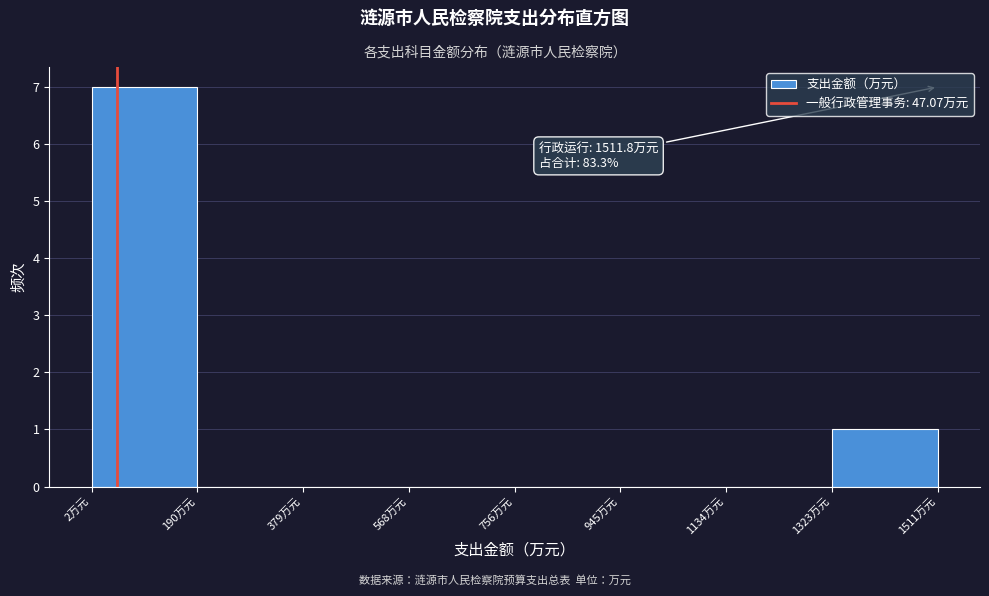

Over which range of the x-axis is the bar tallest?

0 to 200